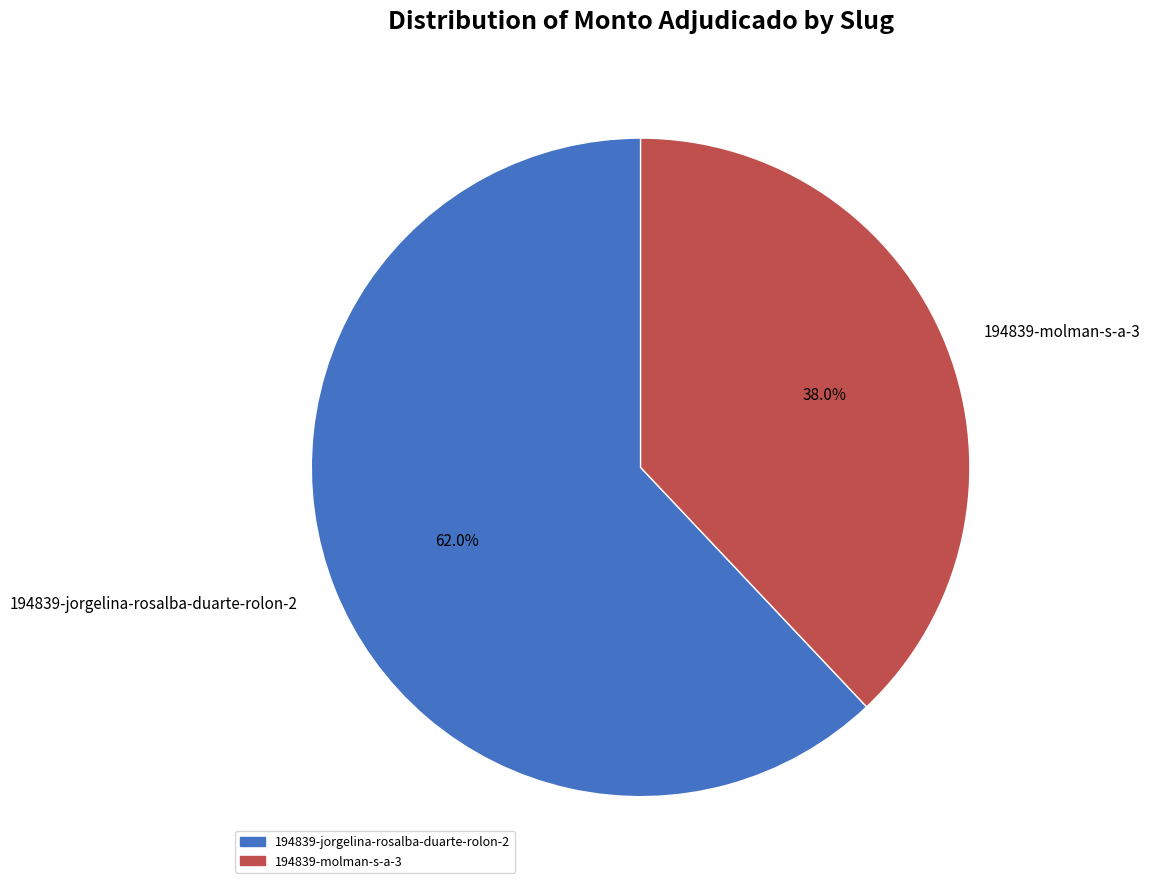

What is the largest slice in the pie chart?

194839-jorgelina-rosalba-duarte-rolon-2